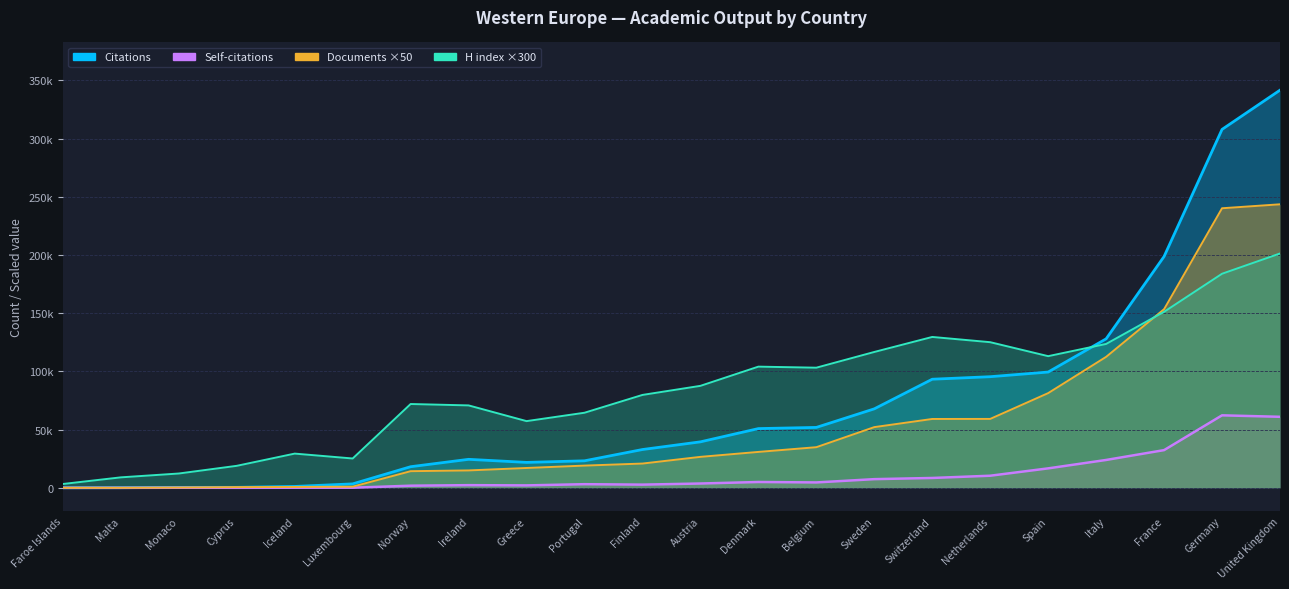

What are all the series names shown in the legend?

Citations, Self-citations, Documents, H index